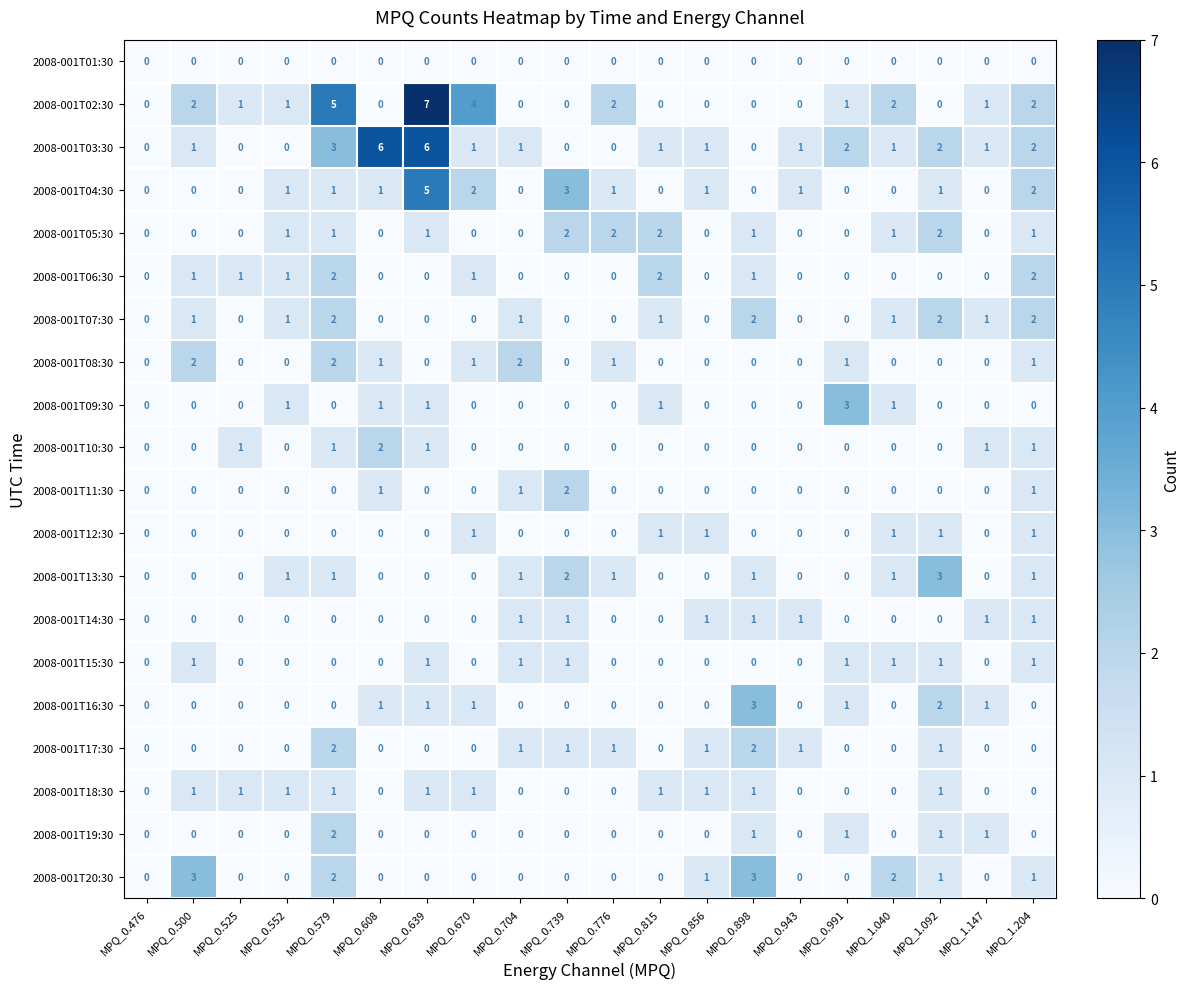

The 2008-001T02:30 series shows 1 at MPQ_0.991. True or false?

True